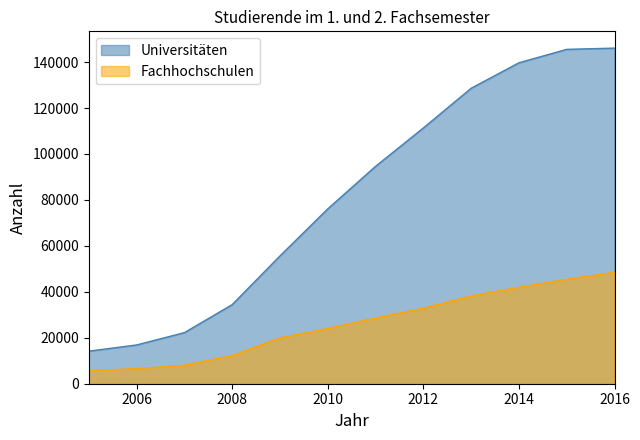

What is the value of the Fachhochschulen point at the 8th from the left?

32878